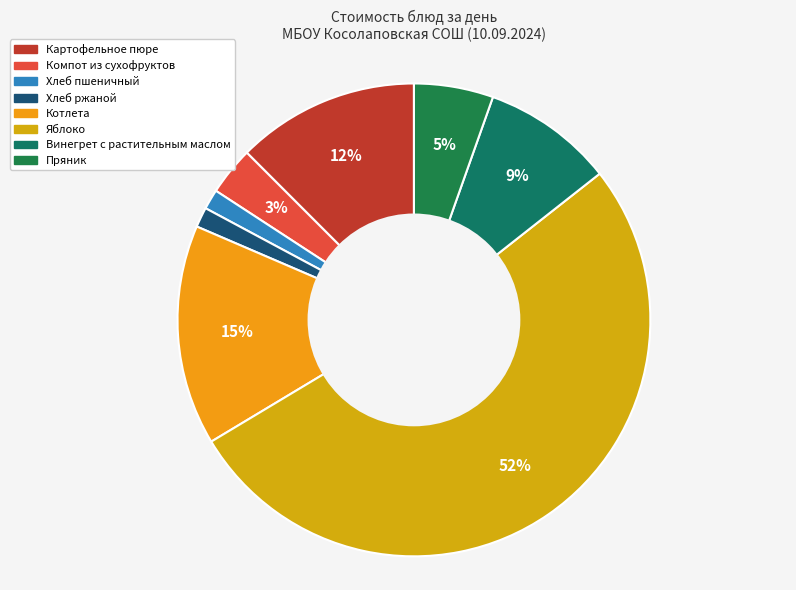

Count the number of slices in the pie.

8